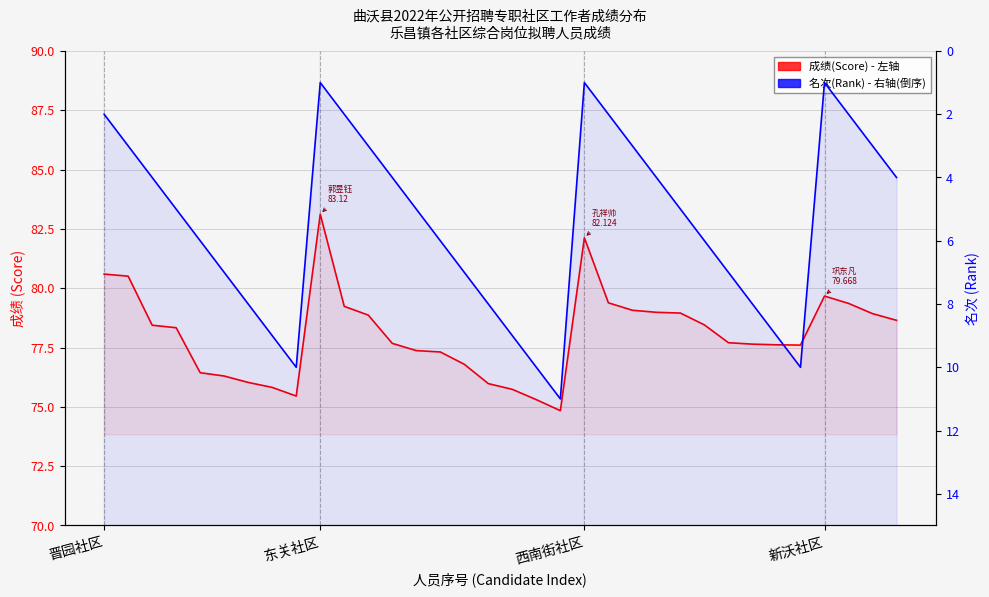

Which series has the largest total across all categories?

成绩(Score)